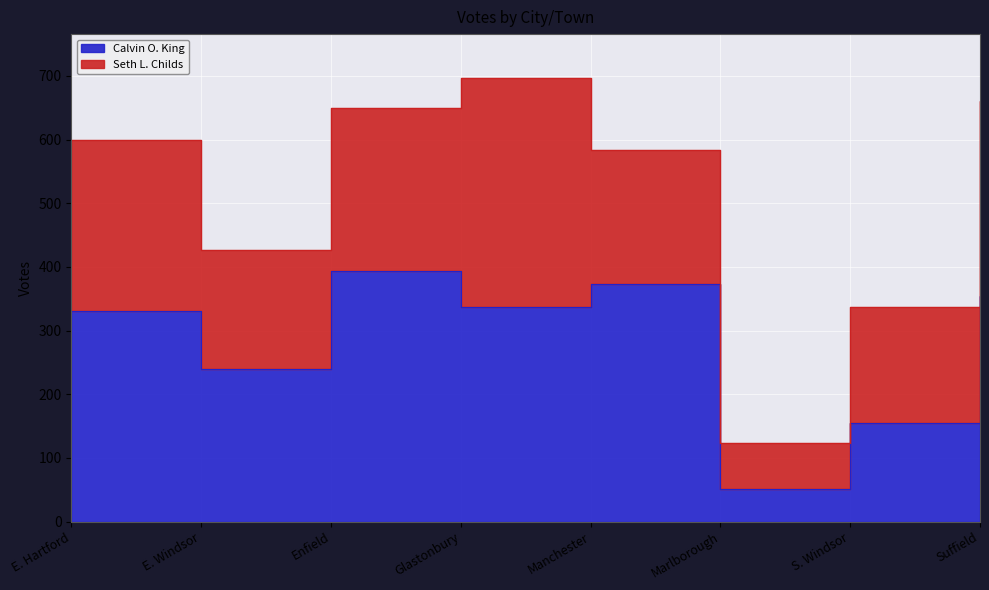

What is the greatest value displayed?

393